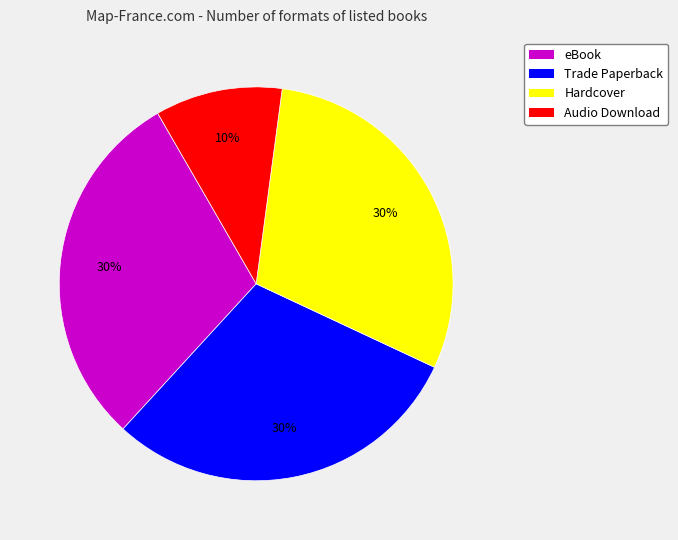

Does Audio Download represent more than half of the total?

No